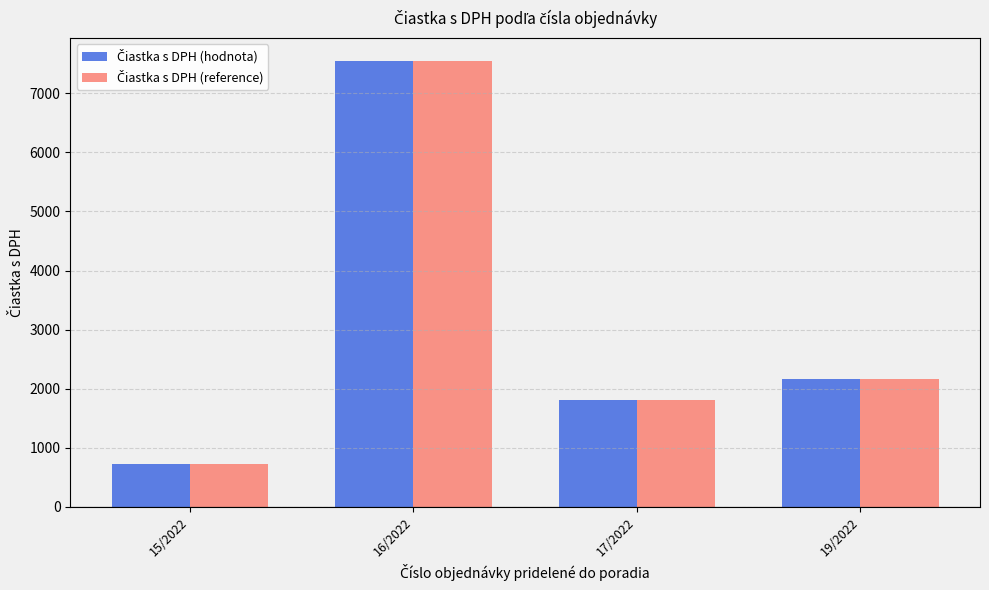

Which category has the lowest value across all series?

15/2022